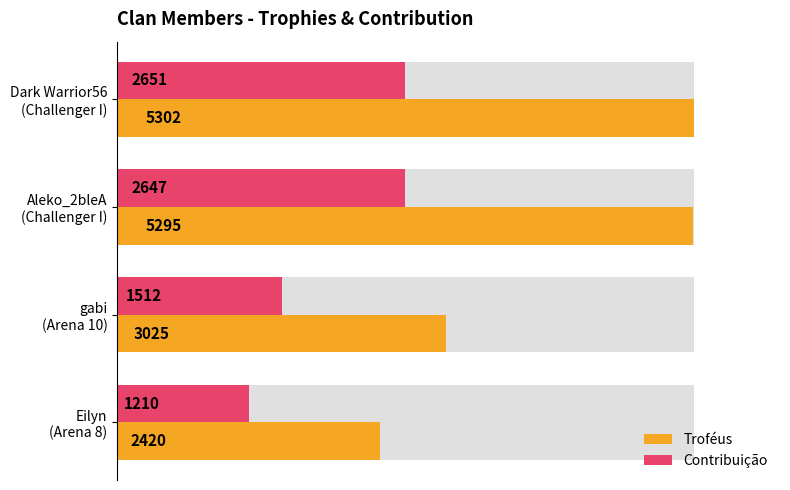

Is it true that Contribuição equals 1906 at Eilyn (Arena 8)?

False